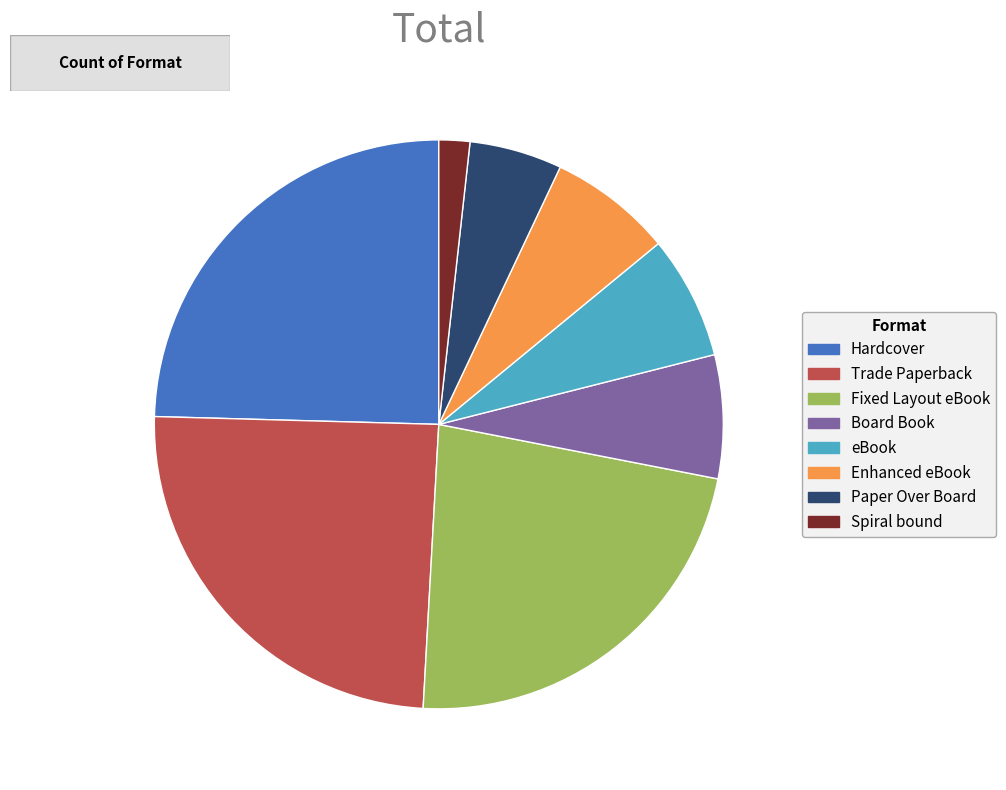

The eBook slice represents 1% of the pie. True or false?

False